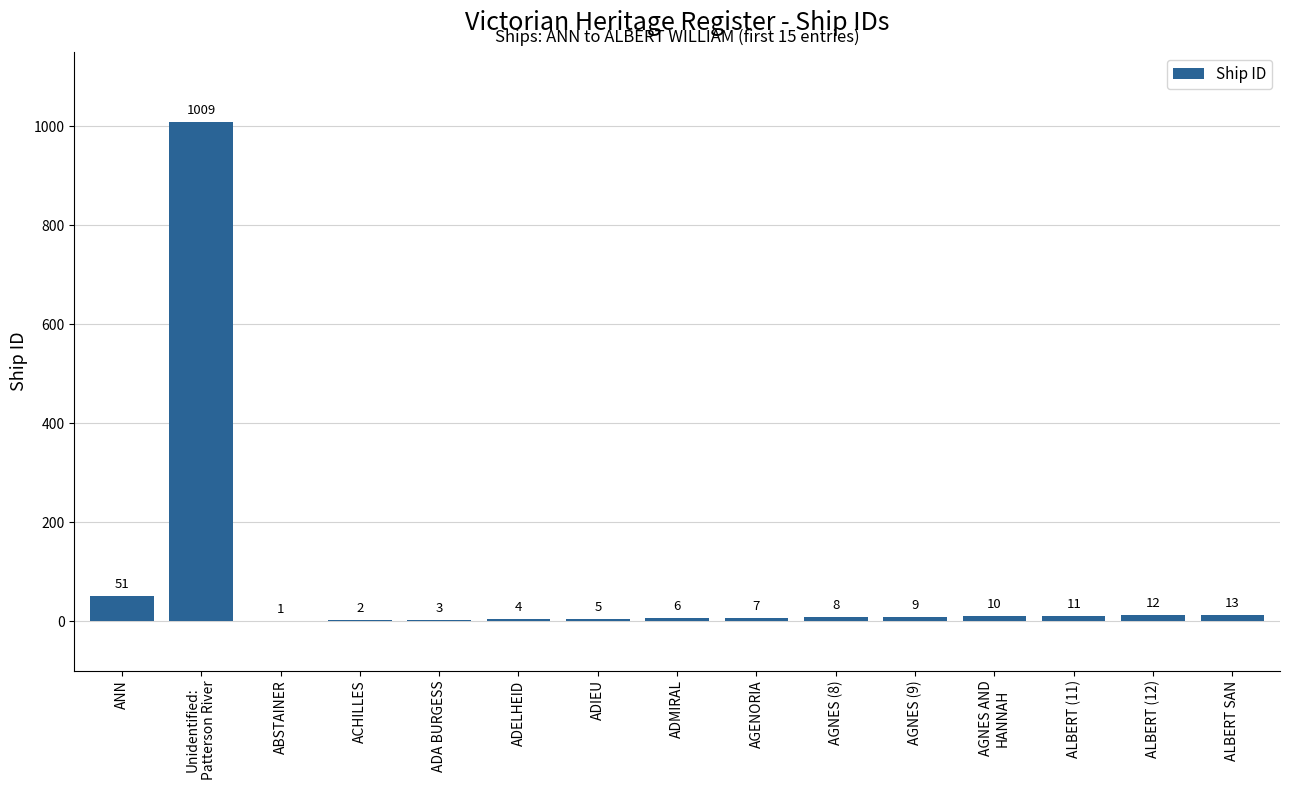

Are the bars horizontal?

No